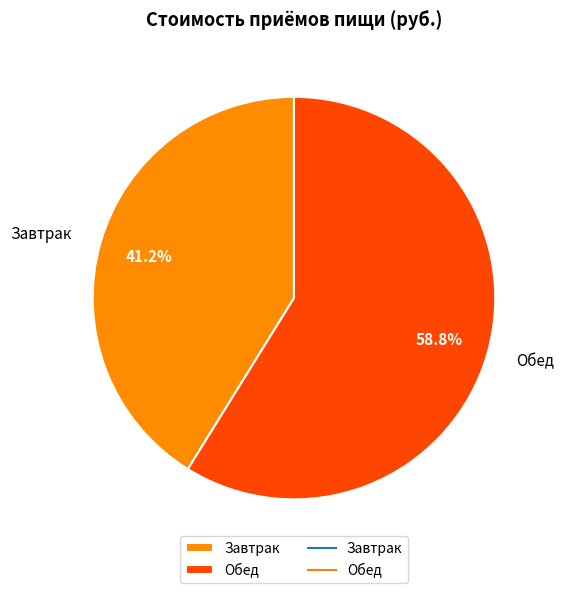

The Завтрак slice represents 34% of the pie. True or false?

False